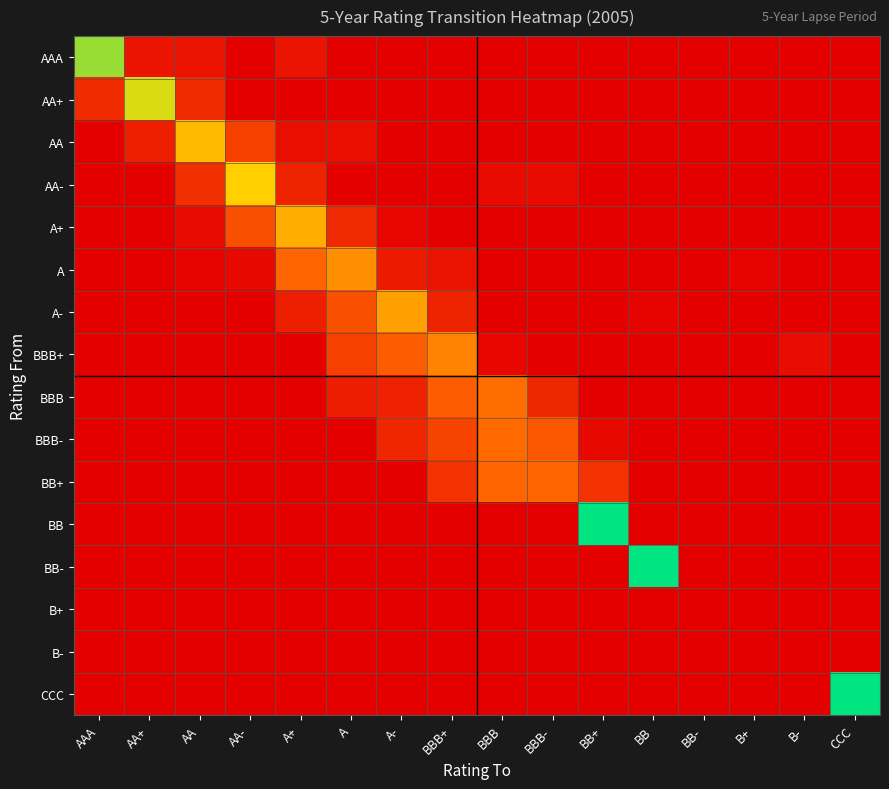

Reading left to right, what are all the values shown in this chart?

AAA: AAA=0.8	AA+=0.1	AA=0.1	AA-=0.0	A+=0.1	A=0.0	A-=0.0	BBB+=0.0	BBB=0.0	BBB-=0.0	BB+=0.0	BB=0.0	BB-=0.0	B+=0.0	B-=0.0	CCC=0.0
AA+: AAA=0.1	AA+=0.7	AA=0.1	AA-=0.0	A+=0.0	A=0.0	A-=0.0	BBB+=0.0	BBB=0.0	BBB-=0.0	BB+=0.0	BB=0.0	BB-=0.0	B+=0.0	B-=0.0	CCC=0.0
AA: AAA=0.0	AA+=0.1	AA=0.6	AA-=0.2	A+=0.1	A=0.1	A-=0.0	BBB+=0.0	BBB=0.0	BBB-=0.0	BB+=0.0	BB=0.0	BB-=0.0	B+=0.0	B-=0.0	CCC=0.0
AA-: AAA=0.0	AA+=0.0	AA=0.2	AA-=0.6	A+=0.1	A=0.0	A-=0.0	BBB+=0.0	BBB=0.0	BBB-=0.0	BB+=0.0	BB=0.0	BB-=0.0	B+=0.0	B-=0.0	CCC=0.0
A+: AAA=0.0	AA+=0.0	AA=0.0	AA-=0.3	A+=0.5	A=0.1	A-=0.0	BBB+=0.0	BBB=0.0	BBB-=0.0	BB+=0.0	BB=0.0	BB-=0.0	B+=0.0	B-=0.0	CCC=0.0
A: AAA=0.0	AA+=0.0	AA=0.0	AA-=0.0	A+=0.3	A=0.5	A-=0.1	BBB+=0.1	BBB=0.0	BBB-=0.0	BB+=0.0	BB=0.0	BB-=0.0	B+=0.0	B-=0.0	CCC=0.0
A-: AAA=0.0	AA+=0.0	AA=0.0	AA-=0.0	A+=0.1	A=0.3	A-=0.5	BBB+=0.1	BBB=0.0	BBB-=0.0	BB+=0.0	BB=0.0	BB-=0.0	B+=0.0	B-=0.0	CCC=0.0
BBB+: AAA=0.0	AA+=0.0	AA=0.0	AA-=0.0	A+=0.0	A=0.2	A-=0.3	BBB+=0.4	BBB=0.0	BBB-=0.0	BB+=0.0	BB=0.0	BB-=0.0	B+=0.0	B-=0.0	CCC=0.0
BBB: AAA=0.0	AA+=0.0	AA=0.0	AA-=0.0	A+=0.0	A=0.1	A-=0.1	BBB+=0.3	BBB=0.4	BBB-=0.1	BB+=0.0	BB=0.0	BB-=0.0	B+=0.0	B-=0.0	CCC=0.0
BBB-: AAA=0.0	AA+=0.0	AA=0.0	AA-=0.0	A+=0.0	A=0.0	A-=0.1	BBB+=0.2	BBB=0.3	BBB-=0.3	BB+=0.0	BB=0.0	BB-=0.0	B+=0.0	B-=0.0	CCC=0.0
BB+: AAA=0.0	AA+=0.0	AA=0.0	AA-=0.0	A+=0.0	A=0.0	A-=0.0	BBB+=0.2	BBB=0.3	BBB-=0.3	BB+=0.2	BB=0.0	BB-=0.0	B+=0.0	B-=0.0	CCC=0.0
BB: AAA=0.0	AA+=0.0	AA=0.0	AA-=0.0	A+=0.0	A=0.0	A-=0.0	BBB+=0.0	BBB=0.0	BBB-=0.0	BB+=1.0	BB=0.0	BB-=0.0	B+=0.0	B-=0.0	CCC=0.0
BB-: AAA=0.0	AA+=0.0	AA=0.0	AA-=0.0	A+=0.0	A=0.0	A-=0.0	BBB+=0.0	BBB=0.0	BBB-=0.0	BB+=0.0	BB=1.0	BB-=0.0	B+=0.0	B-=0.0	CCC=0.0
B+: AAA=0.0	AA+=0.0	AA=0.0	AA-=0.0	A+=0.0	A=0.0	A-=0.0	BBB+=0.0	BBB=0.0	BBB-=0.0	BB+=0.0	BB=0.0	BB-=0.0	B+=0.0	B-=0.0	CCC=0.0
B-: AAA=0.0	AA+=0.0	AA=0.0	AA-=0.0	A+=0.0	A=0.0	A-=0.0	BBB+=0.0	BBB=0.0	BBB-=0.0	BB+=0.0	BB=0.0	BB-=0.0	B+=0.0	B-=0.0	CCC=0.0
CCC: AAA=0.0	AA+=0.0	AA=0.0	AA-=0.0	A+=0.0	A=0.0	A-=0.0	BBB+=0.0	BBB=0.0	BBB-=0.0	BB+=0.0	BB=0.0	BB-=0.0	B+=0.0	B-=0.0	CCC=1.0